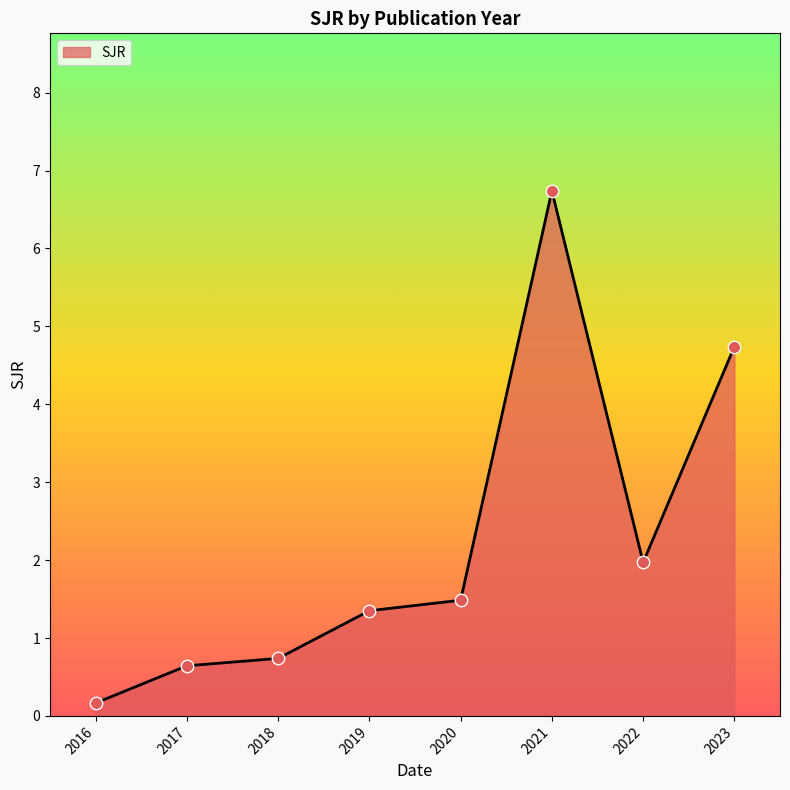

What is the ratio of the value at 2016 to the value at 2019?

0.1